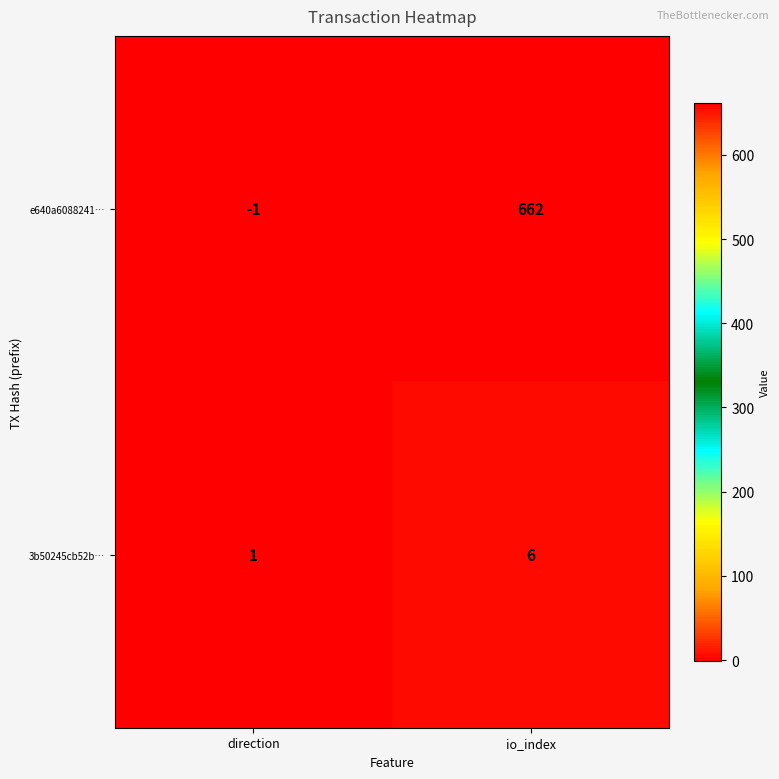

Which series has the largest range (max minus min)?

e640a6088241…